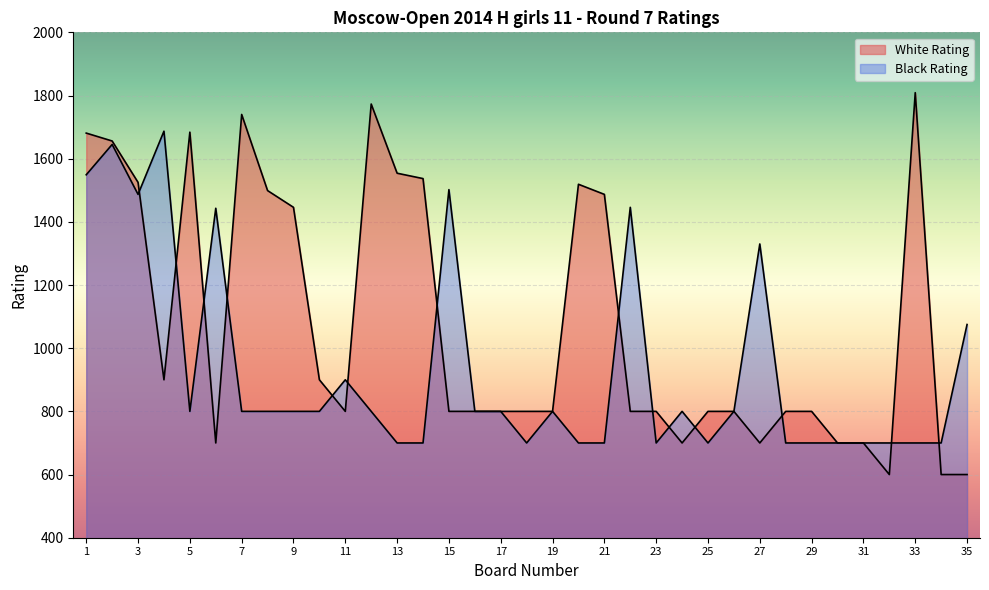

How many lines are shown in the chart?

2